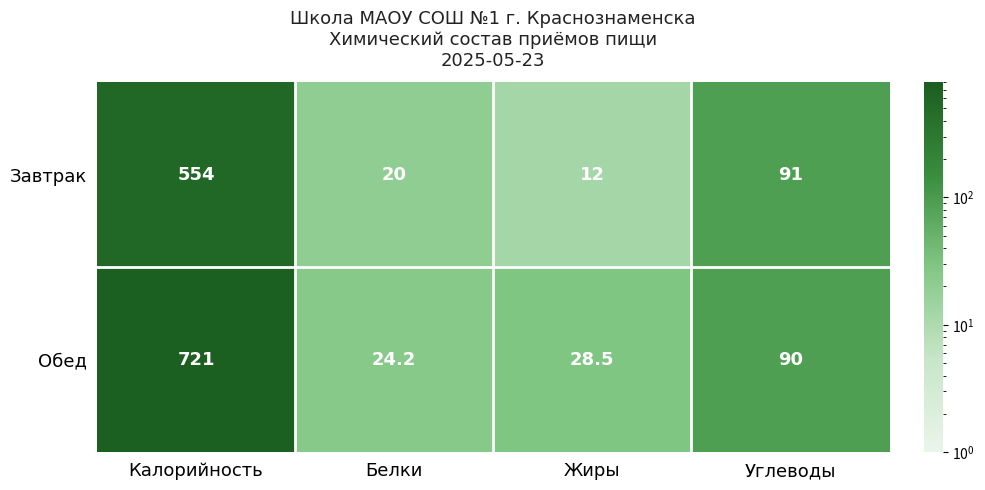

What is the average value of the Обед series?

215.9